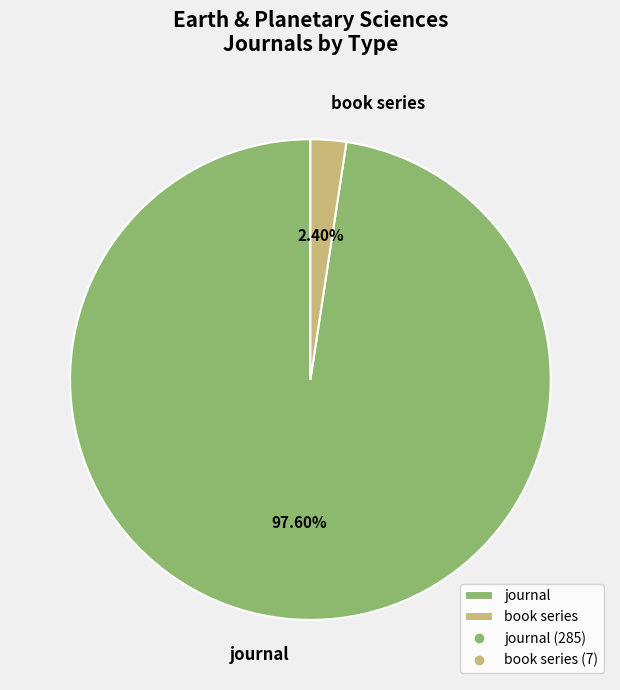

Is journal the majority of the pie?

Yes